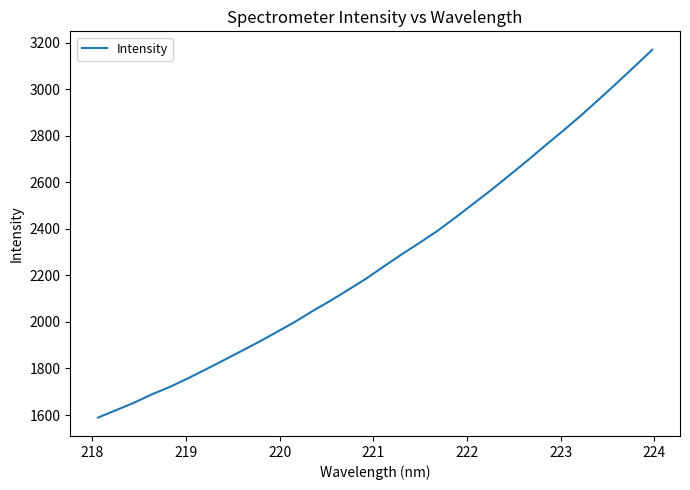

What is the difference between the maximum and minimum values?

1580.3